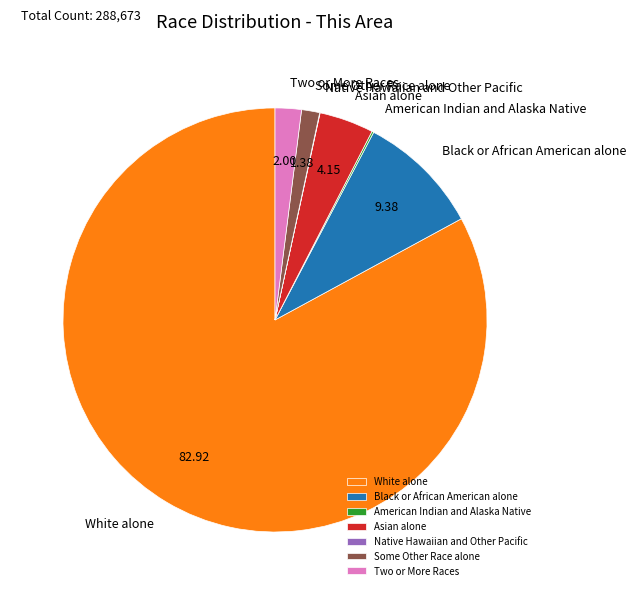

Combined, do Black or African American alone and White alone account for over 50%?

Yes